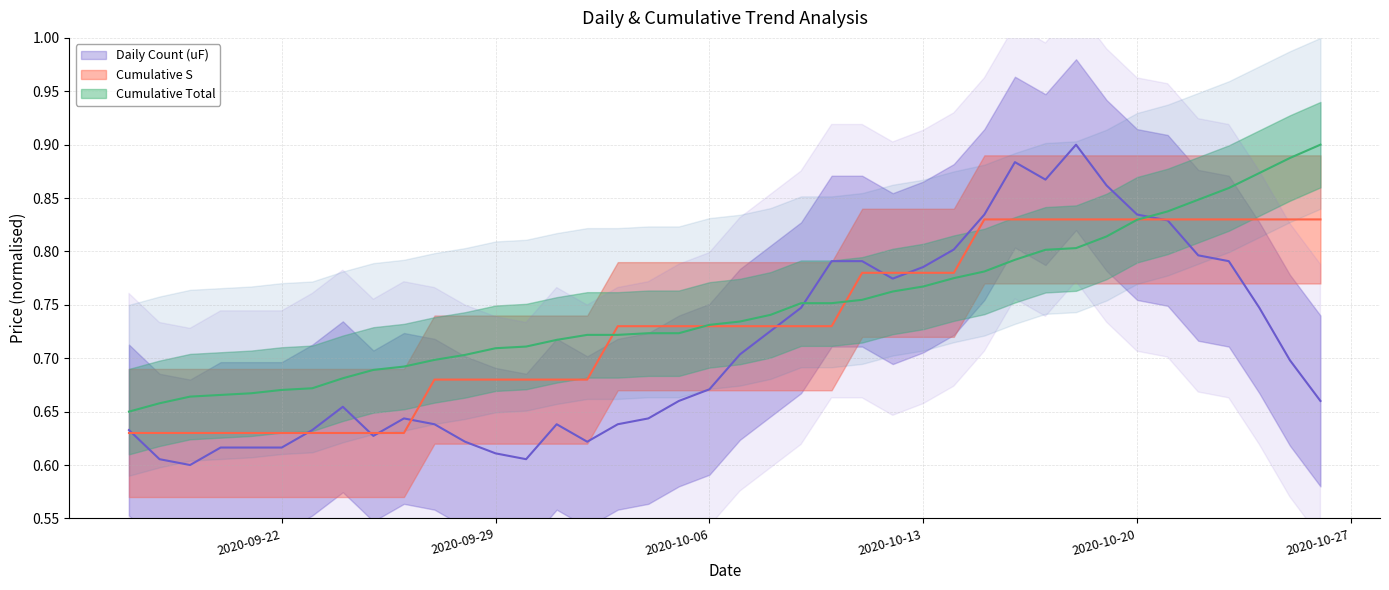

Which category has the lowest value across all series?

2020/9/19